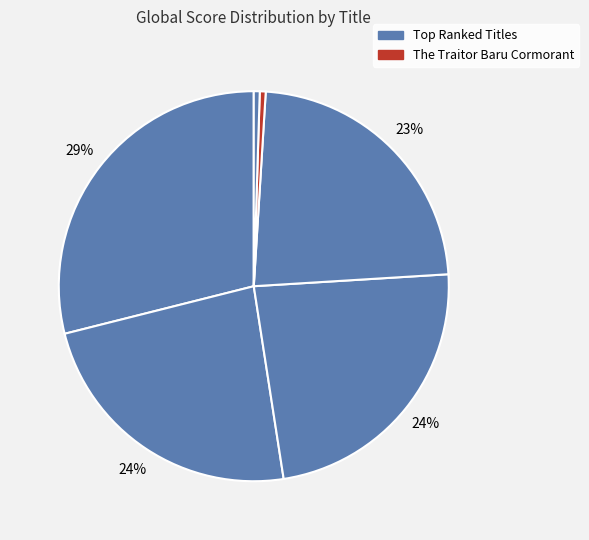

How many segments does this pie chart have?

6